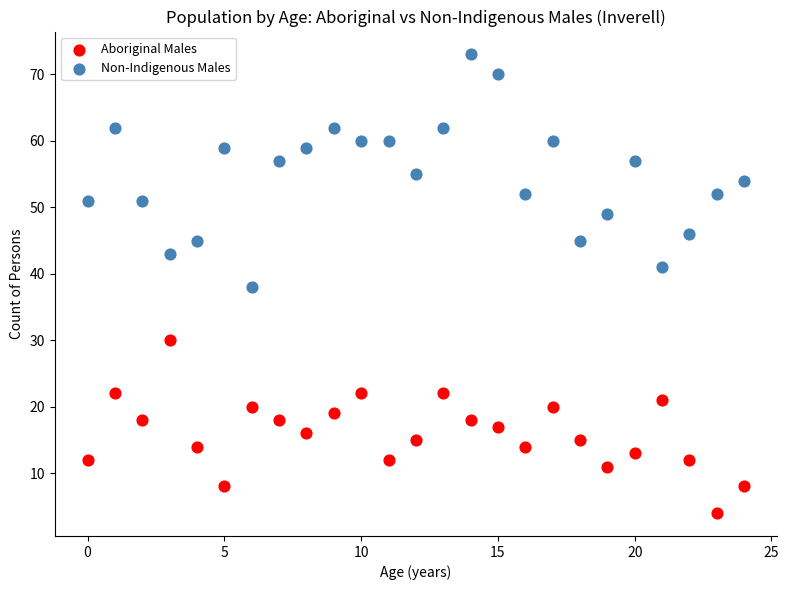

Which series contains the highest Y value?

Non-Indigenous Males